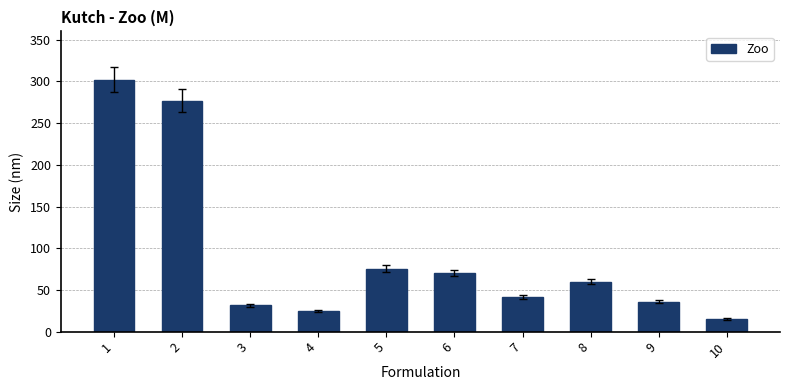

What is the value of the 2nd bar from the left?

277.0